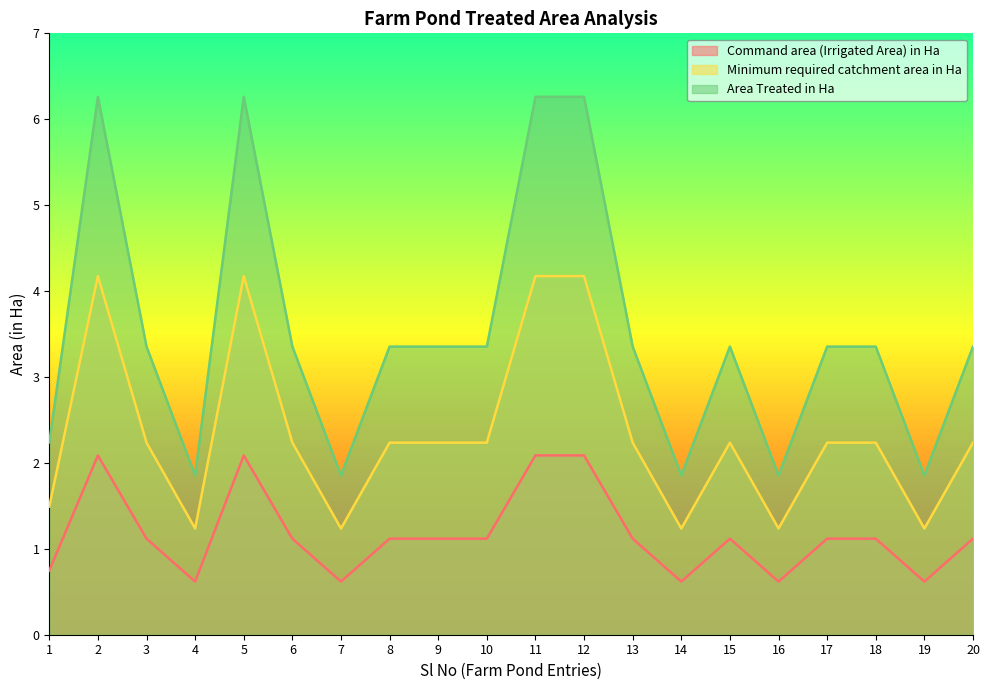

How many lines are shown in the chart?

3